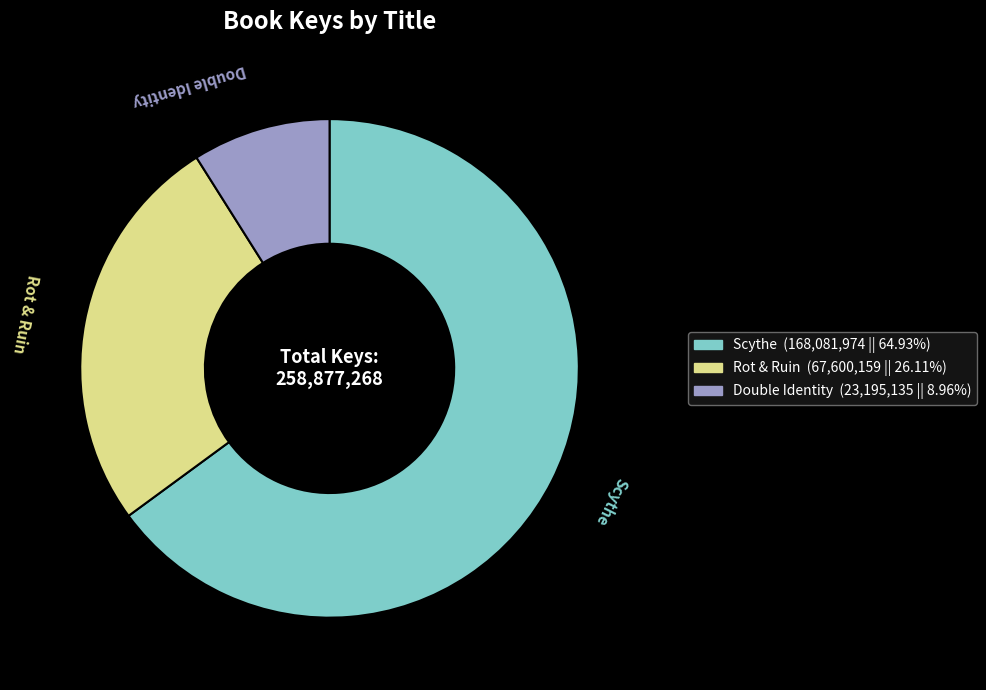

Does any single category account for the majority?

Yes